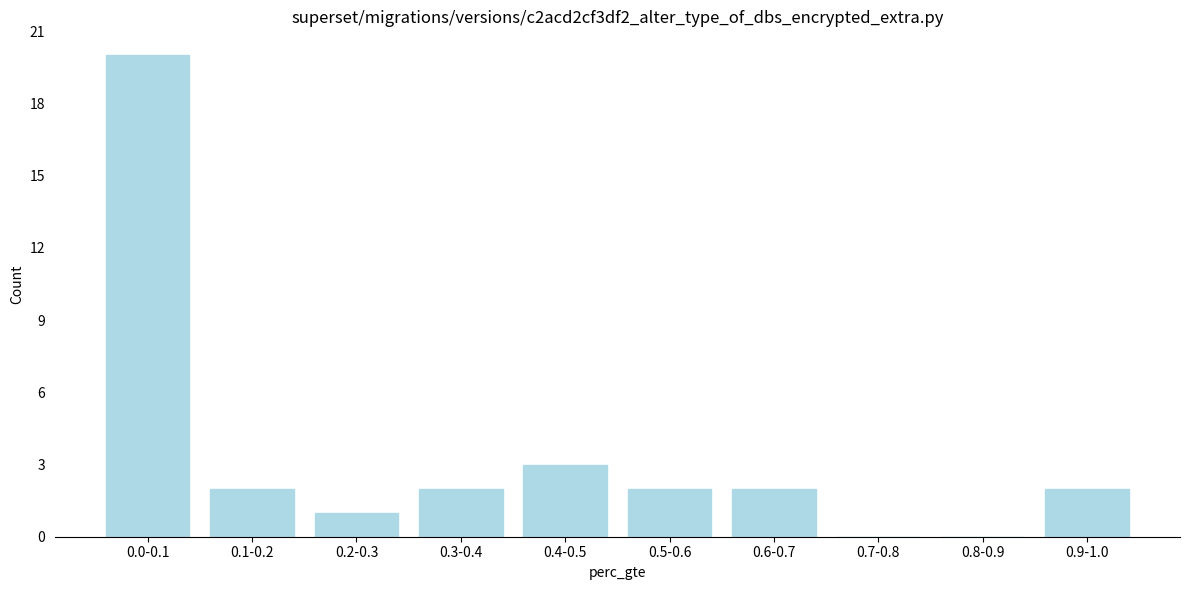

Reading right to left, transcribe all the data shown in this chart.

0.9-1.0=2	0.8-0.9=0	0.7-0.8=0	0.6-0.7=2	0.5-0.6=2	0.4-0.5=3	0.3-0.4=2	0.2-0.3=1	0.1-0.2=2	0.0-0.1=20